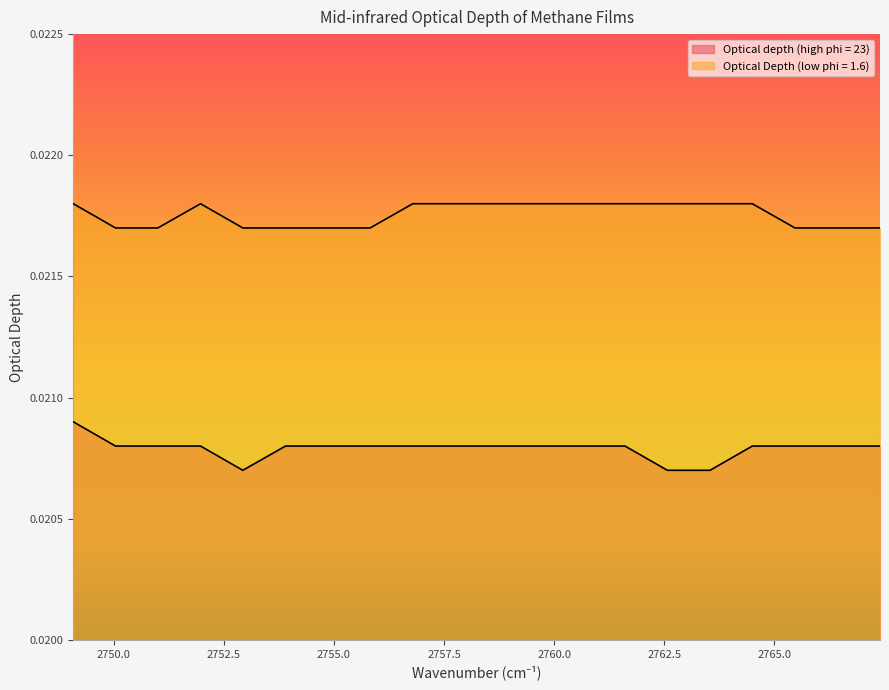

Between 2756.79 and 2765.47, which is larger?

2756.79